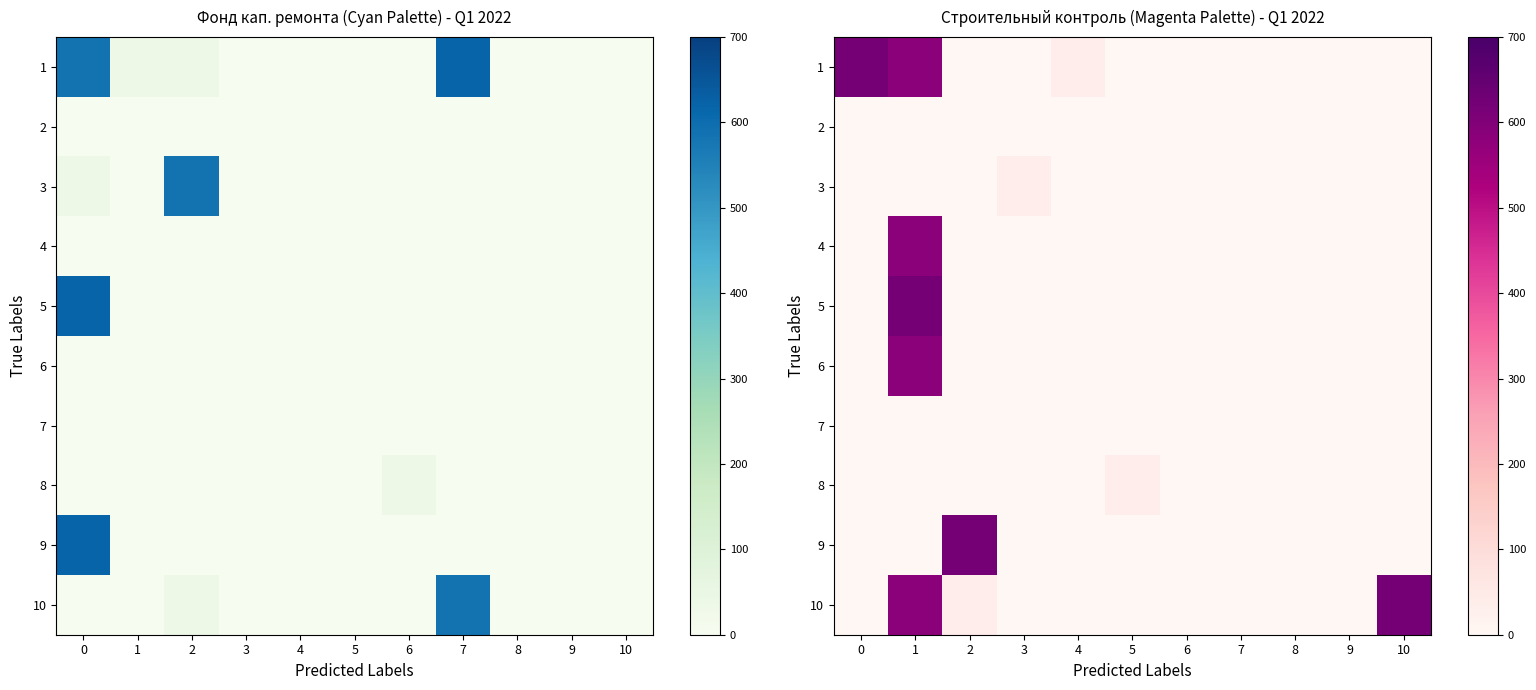

What is the sum of all 3 values?

36.8